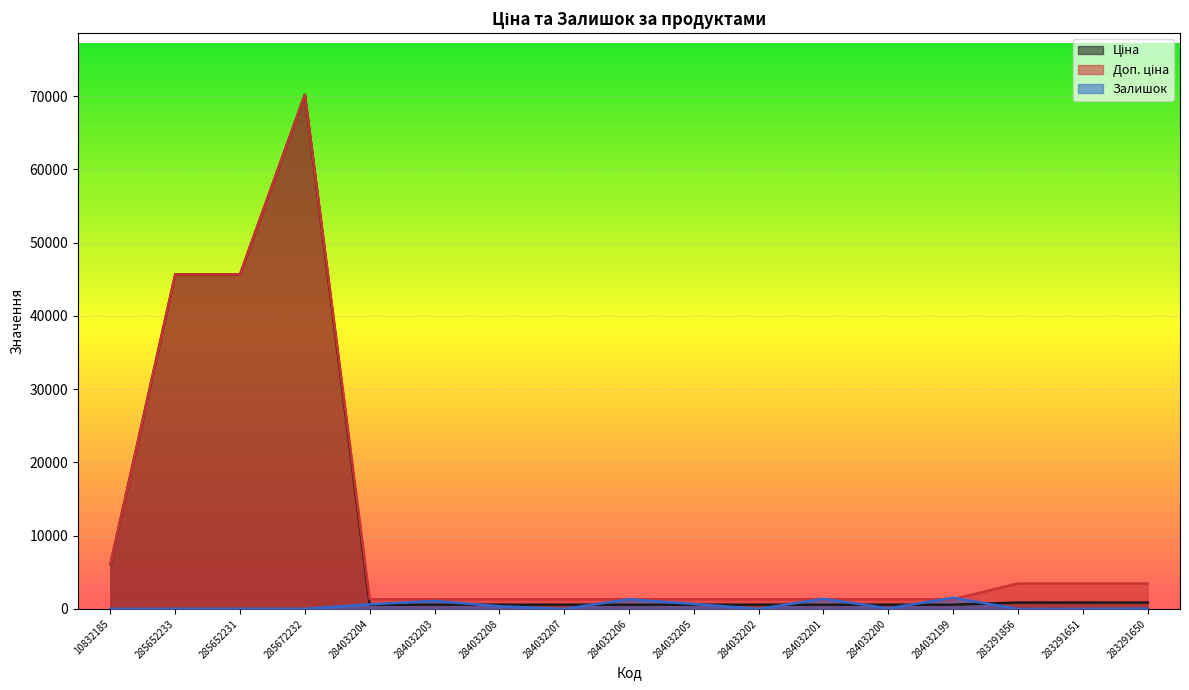

Which has a higher value, 284032207 or 285652231?

285652231